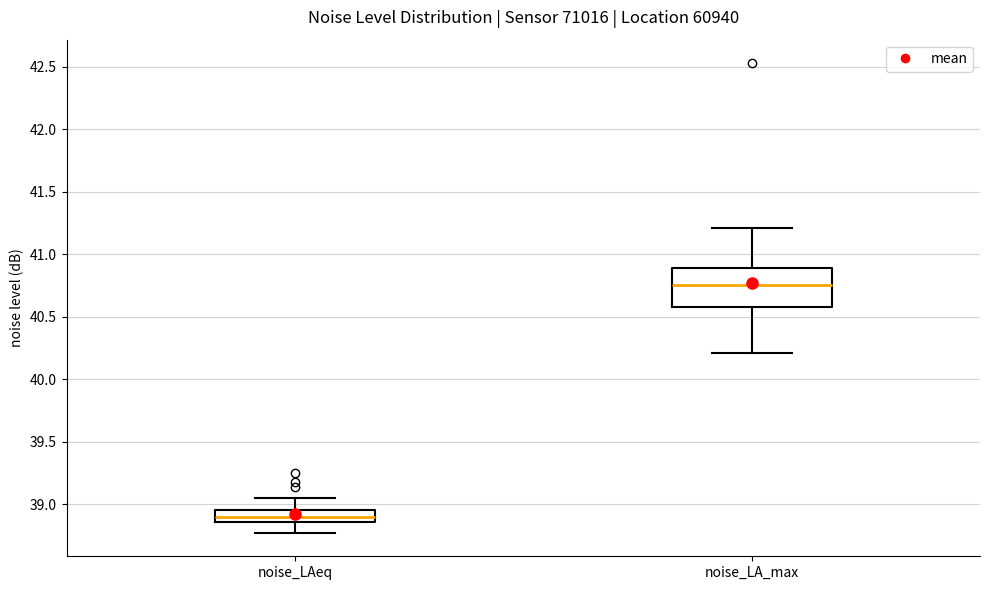

Where does the median line of the box for noise_LAeq sit on the y-axis? The values are not printed on the chart, so give them approximately, as read against the axis.

38.90